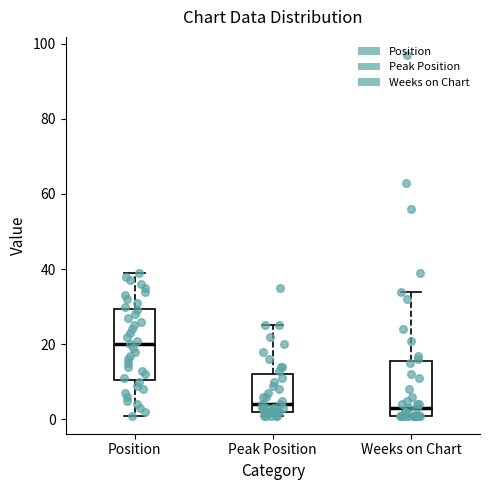

Comparing the boxes themselves (not the whiskers), which one is the tallest?

Position